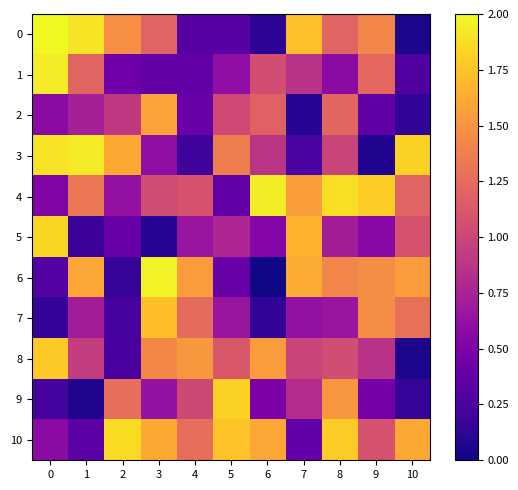

What is the total value across all series at 4?

9.6